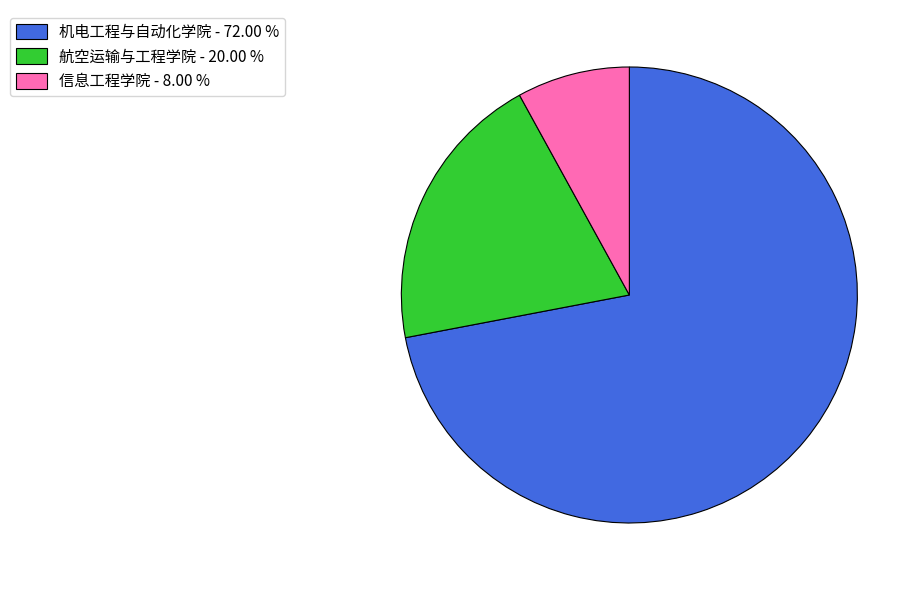

True or false: 机电工程与自动化学院 accounts for 72% of the total.

True